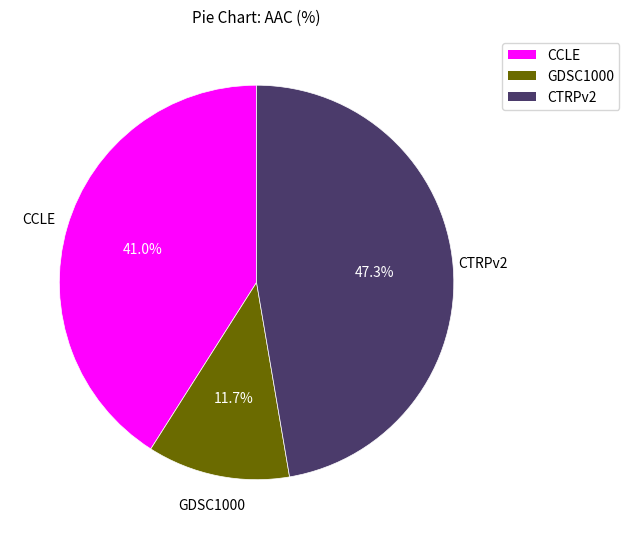

What percentage is the CTRPv2 slice, to the nearest percent?

47%